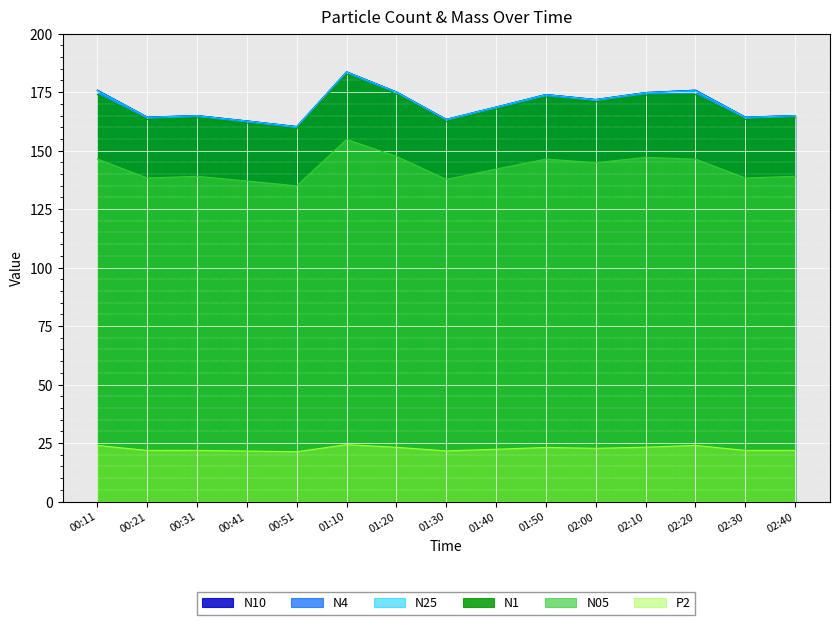

What is the label of the 2nd point from the right?

02:30